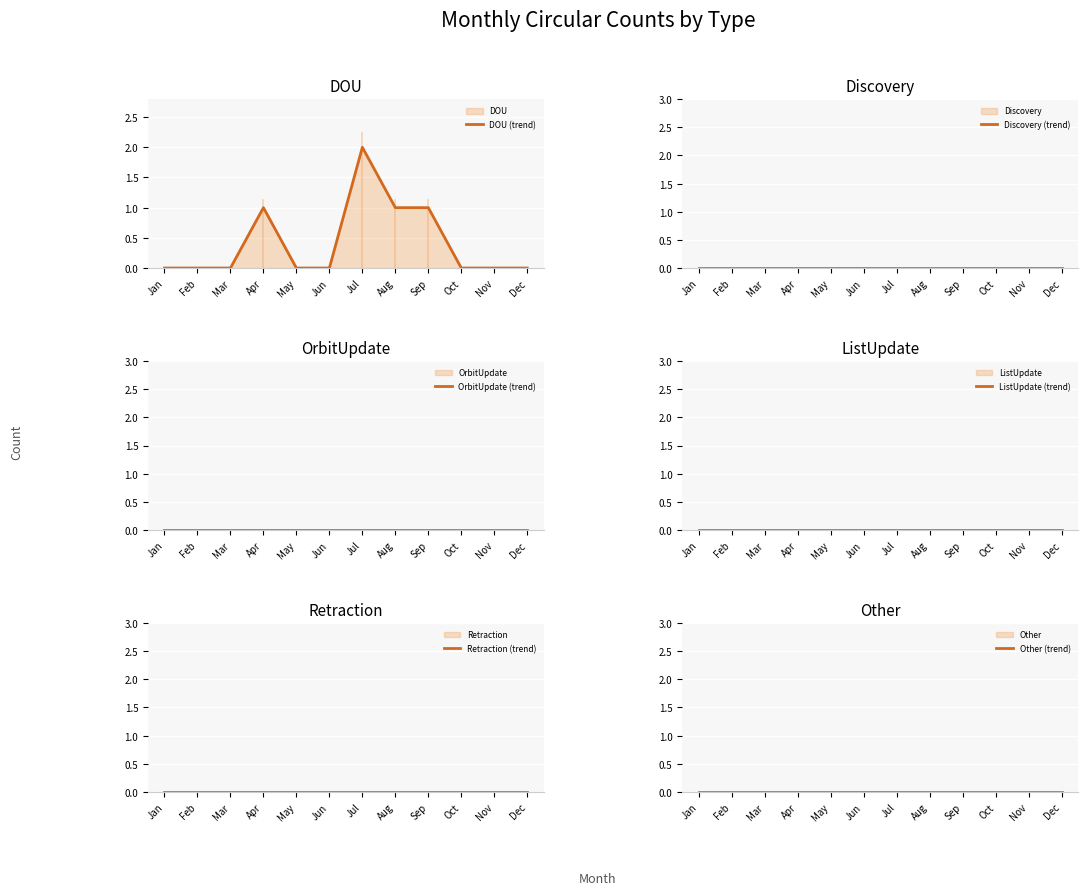

True or false: ListUpdate (trend) and DOU (trend) cross at least once.

False